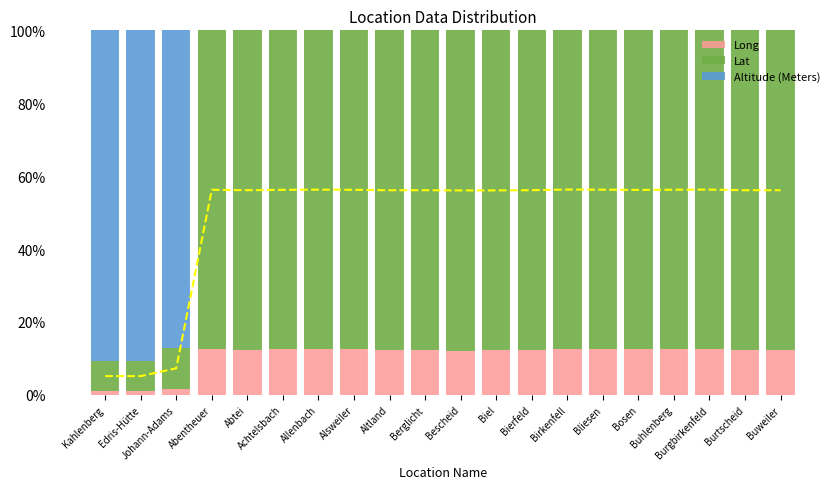

How many groups of bars are there?

20